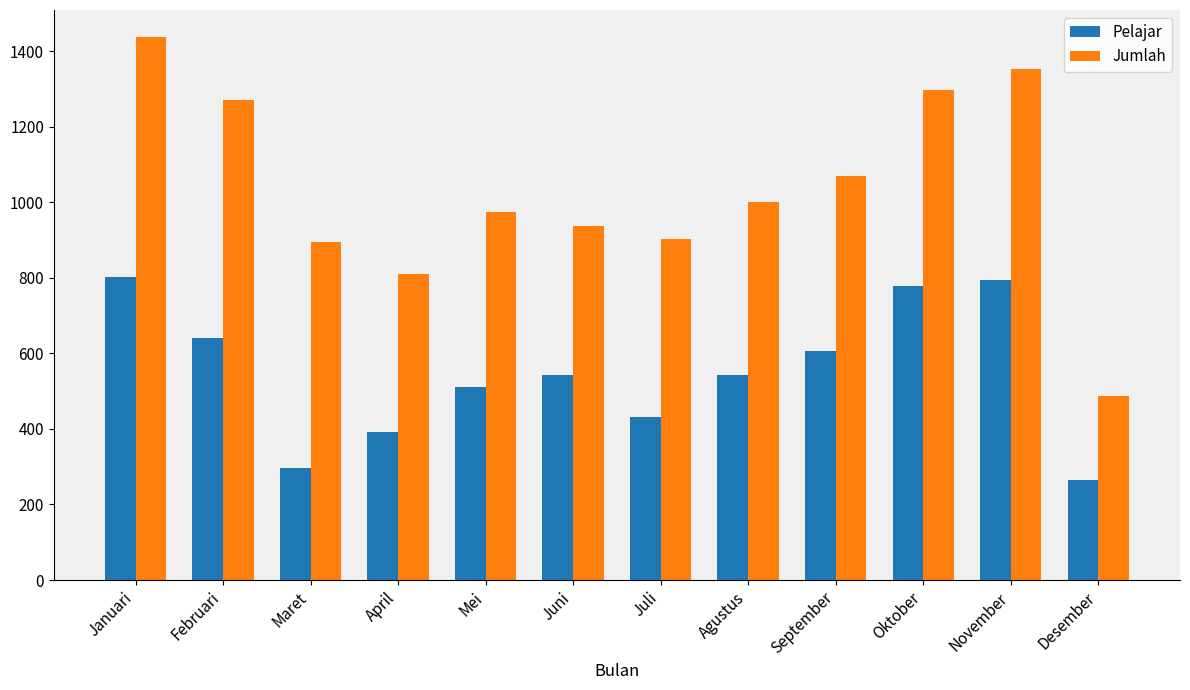

Rank the series at November from highest to lowest value.

Jumlah, Pelajar